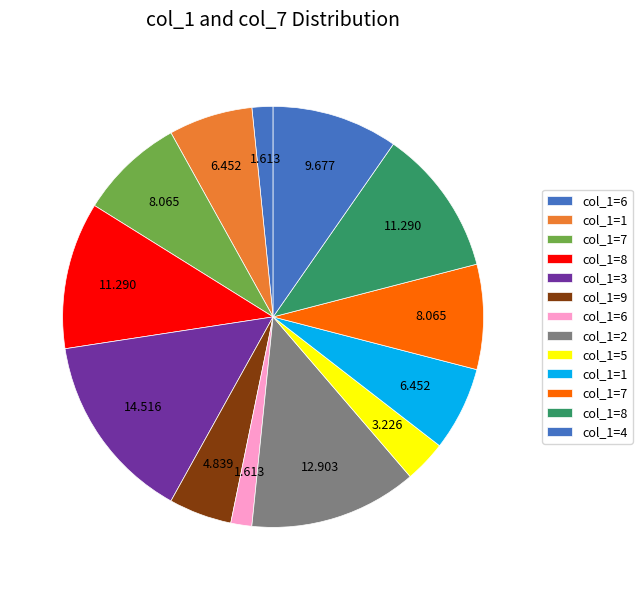

Count the number of slices in the pie.

13